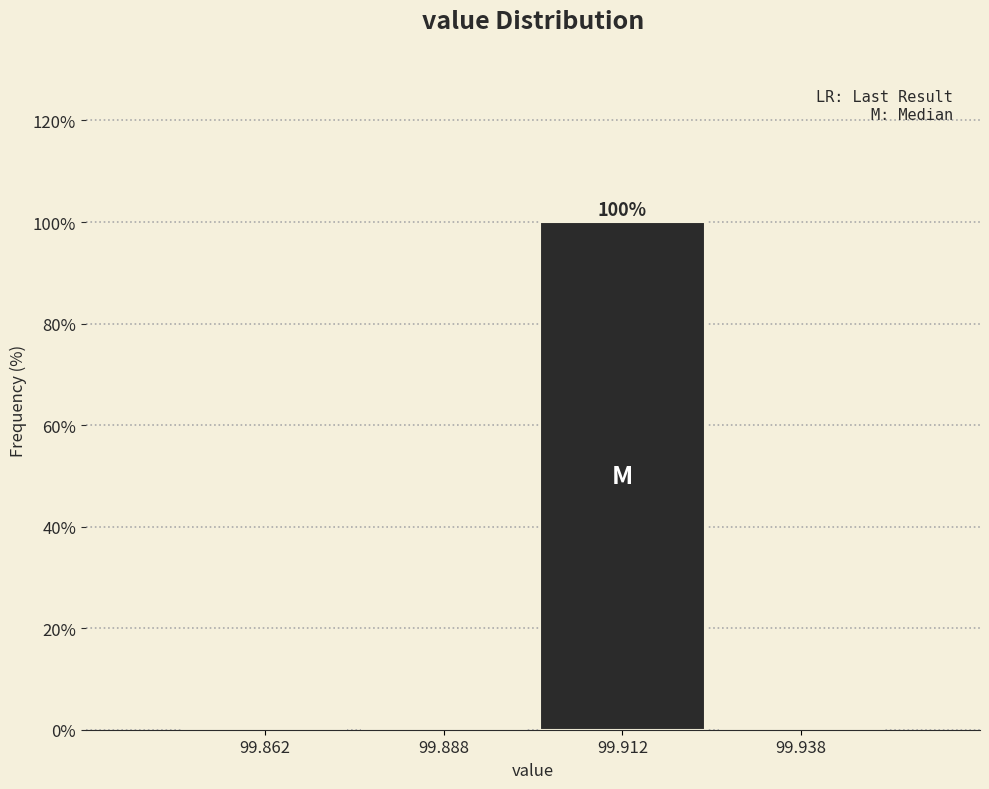

Reading left to right, extract all data points from this chart.

99.862=0	99.888=0	99.912=100	99.938=0